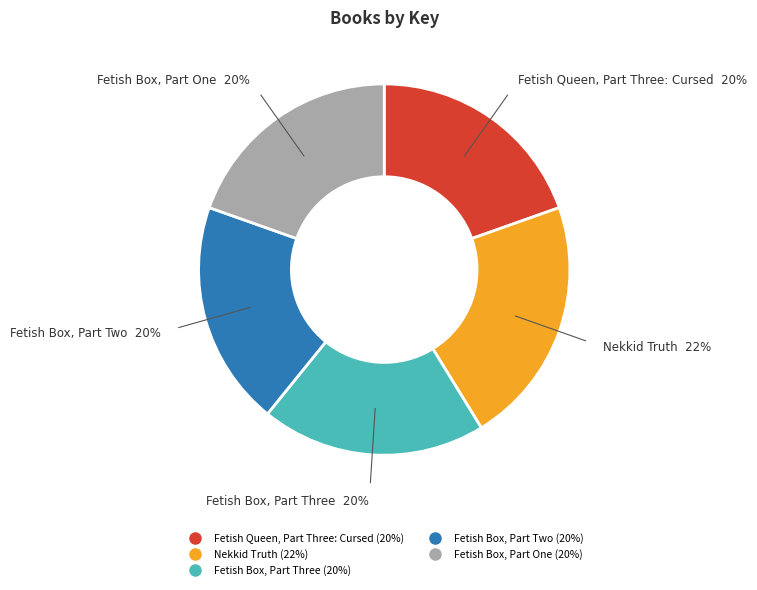

True or false: Fetish Queen, Part Three: Cursed accounts for 20% of the total.

True